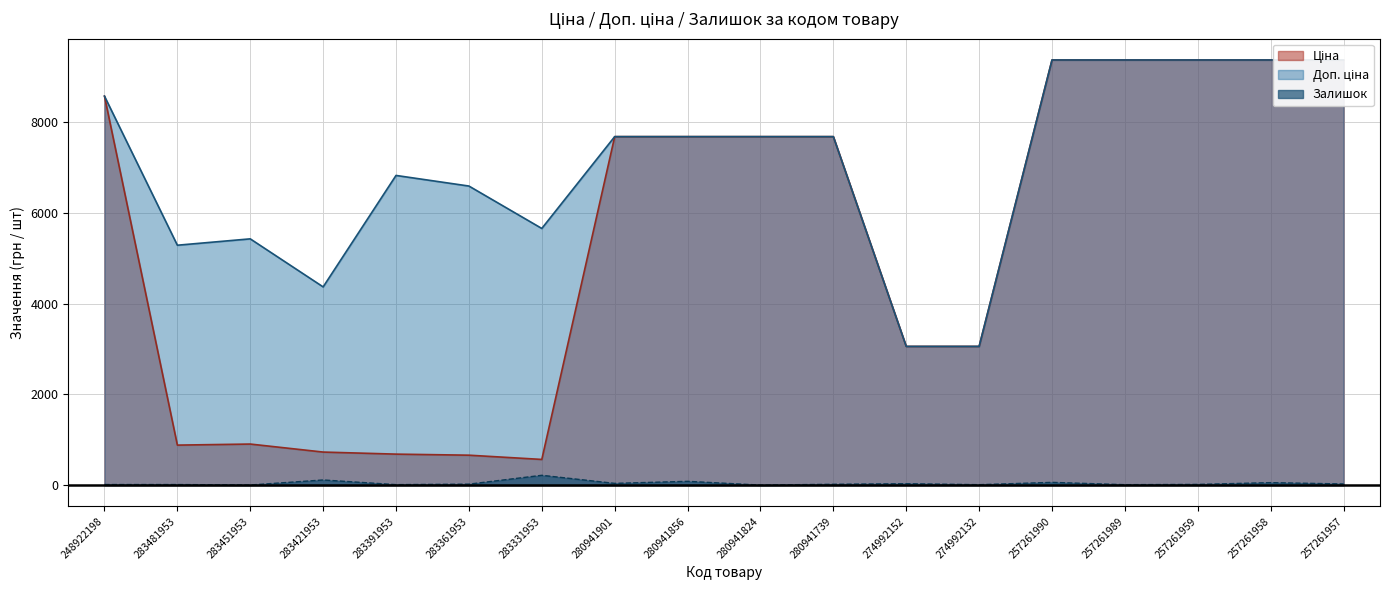

Reading left to right, transcribe all the data shown in this chart.

Ціна: 248922198=8581.1	283481953=882.1	283451953=905.5	283421953=728.8	283391953=683.2	283361953=659.8	283331953=566.2	280941901=7688.0	280941856=7688.0	280941824=7688.0	280941739=7688.0	274992152=3059.7	274992132=3059.7	257261990=9379.3	257261989=9379.3	257261959=9379.3	257261958=9379.3	257261957=9379.3
Доп. ціна: 248922198=8581.1	283481953=5292.4	283451953=5432.8	283421953=4372.9	283391953=6831.9	283361953=6597.9	283331953=5662.1	280941901=7688.0	280941856=7688.0	280941824=7688.0	280941739=7688.0	274992152=3060.0	274992132=3060.0	257261990=9379.3	257261989=9379.3	257261959=9379.3	257261958=9379.3	257261957=9379.3
Залишок: 248922198=12.0	283481953=12.0	283451953=2.0	283421953=113.0	283391953=10.0	283361953=21.0	283331953=216.0	280941901=38.0	280941856=83.0	280941824=0.0	280941739=18.0	274992152=31.0	274992132=9.0	257261990=60.0	257261989=9.0	257261959=15.0	257261958=54.0	257261957=25.0